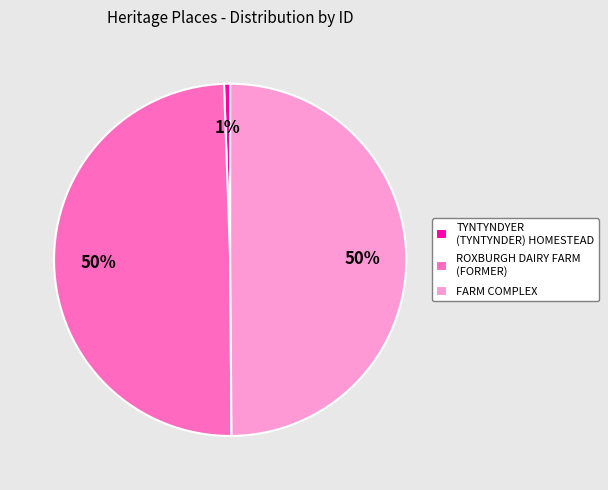

The ROXBURGH DAIRY FARM (FORMER) slice represents 60% of the pie. True or false?

False